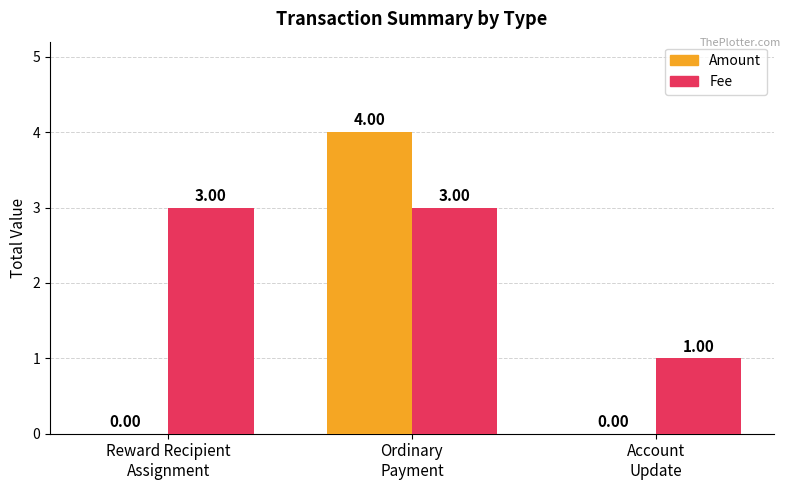

Which series has the largest total across all categories?

Fee